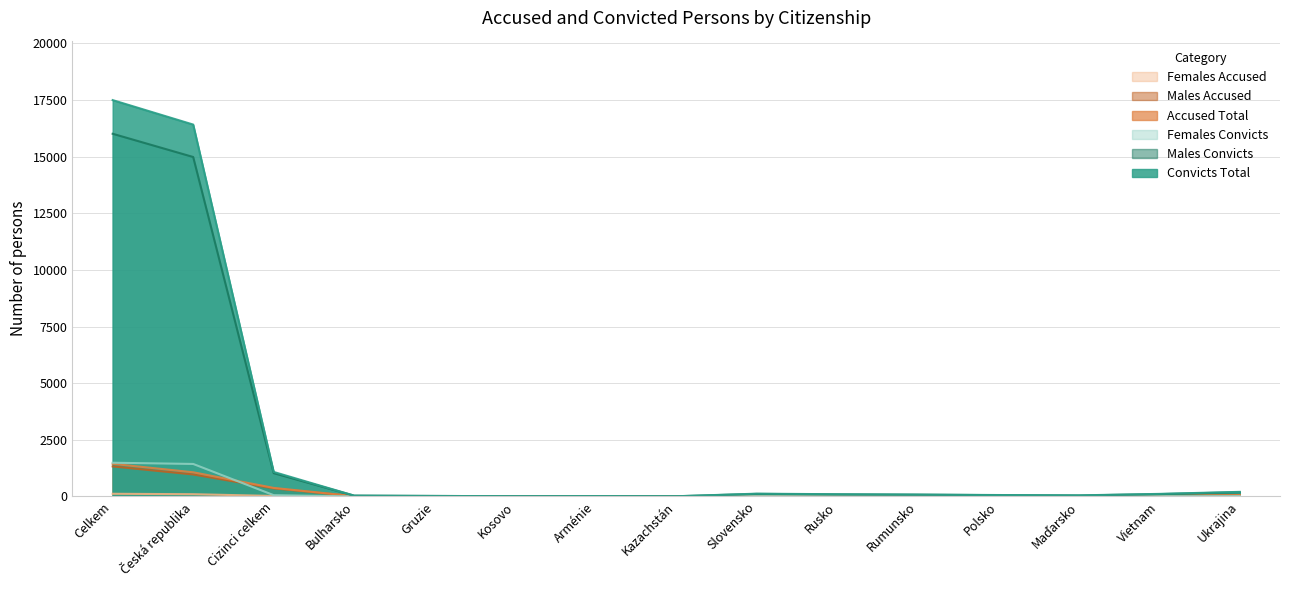

Reading left to right, extract all data points from this chart.

Convicts Total: 17498	16418	1080	33	19	7	10	5	120	95	80	60	45	110	200
Accused Total: 1438	1064	374	9	13	10	1	2	15	20	12	8	6	18	55
Males Convicts: 16012	14986	1026	32	19	7	10	5	110	88	75	55	40	100	185
Females Convicts: 1486	1432	54	1	0	0	0	0	10	7	5	5	5	10	15
Males Accused: 1323	968	355	9	13	10	1	2	14	19	11	7	5	17	50
Females Accused: 115	96	19	0	0	0	0	0	1	1	1	1	1	1	5